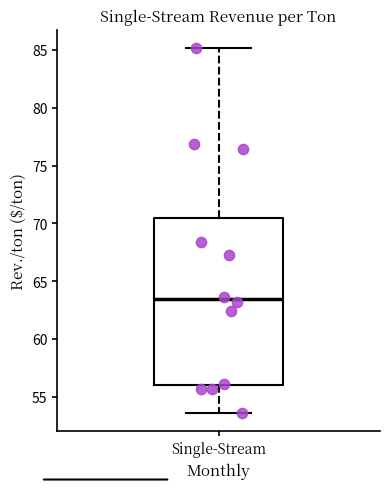

Where does the upper whisker of the box for Single-Stream end on the y-axis? The values are not printed on the chart, so give them approximately, as read against the axis.

85.0